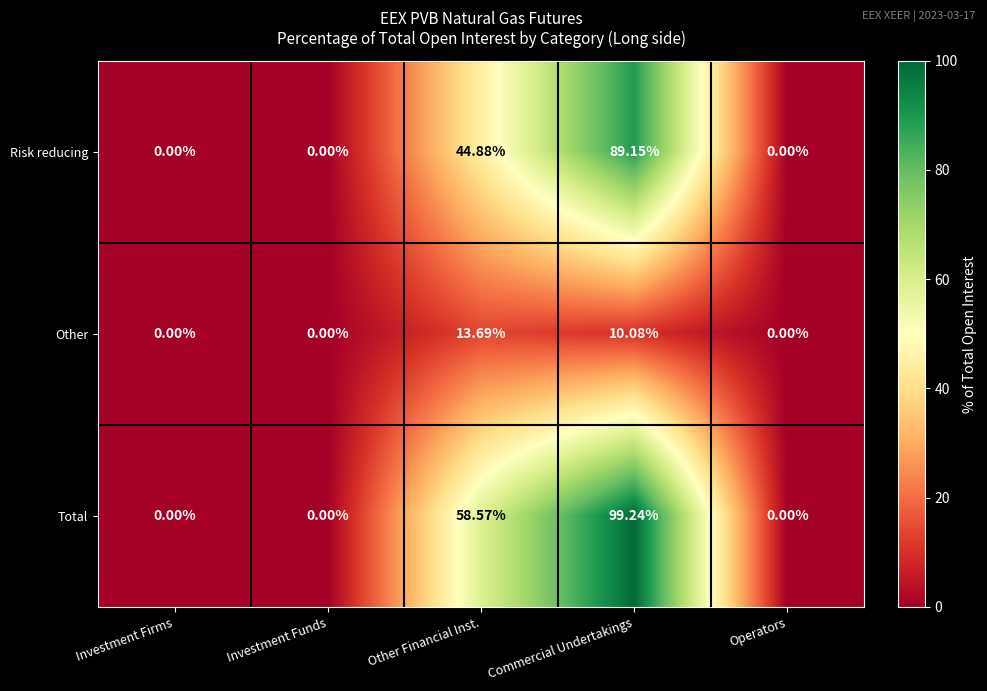

Which series has the largest total across all categories?

Total